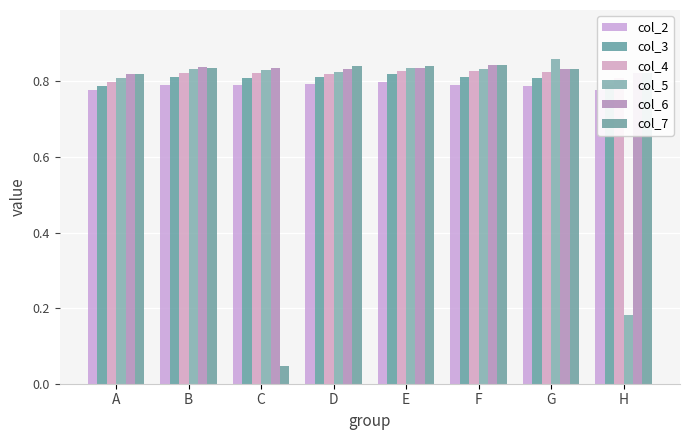

At which category is the sum across all series the highest?

E